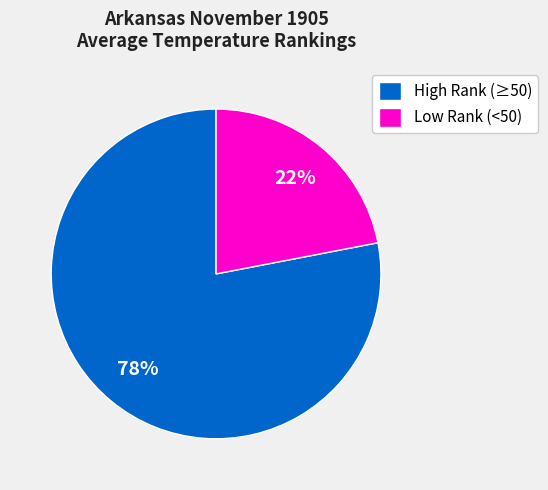

Is there any slice that represents more than half of the pie?

Yes